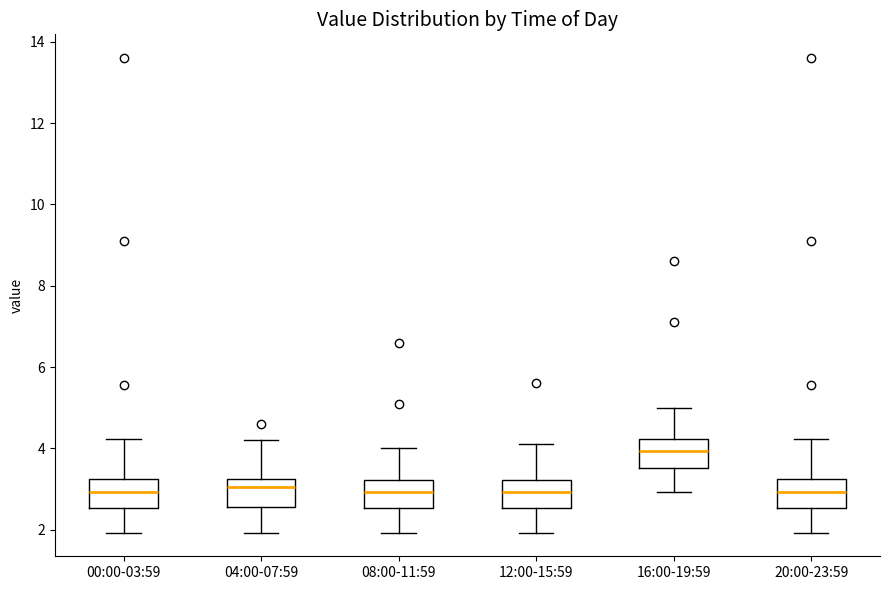

Where is the upper edge of the box for 04:00-07:59 on the y-axis? The values are not printed on the chart, so give them approximately, as read against the axis.

3.2